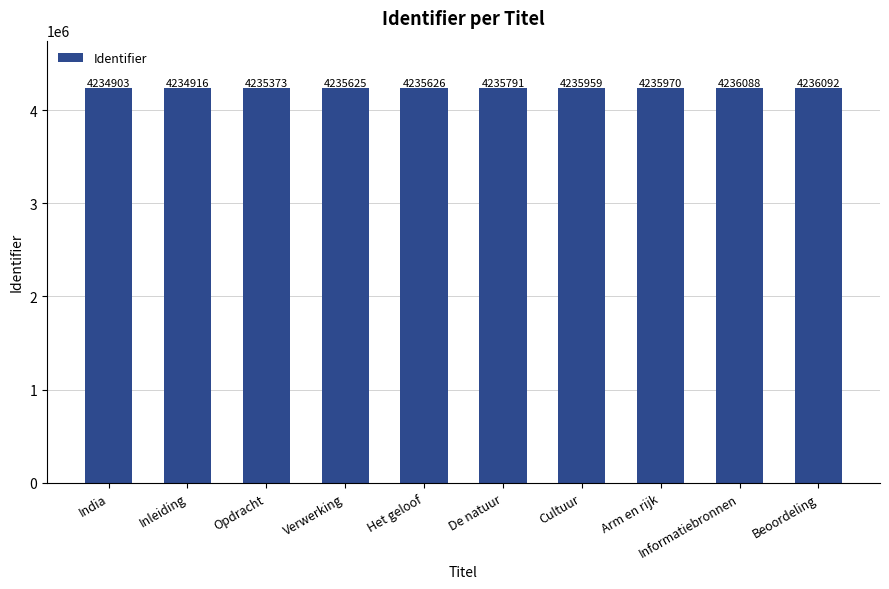

What is the change in value from Verwerking to De natuur?

+166